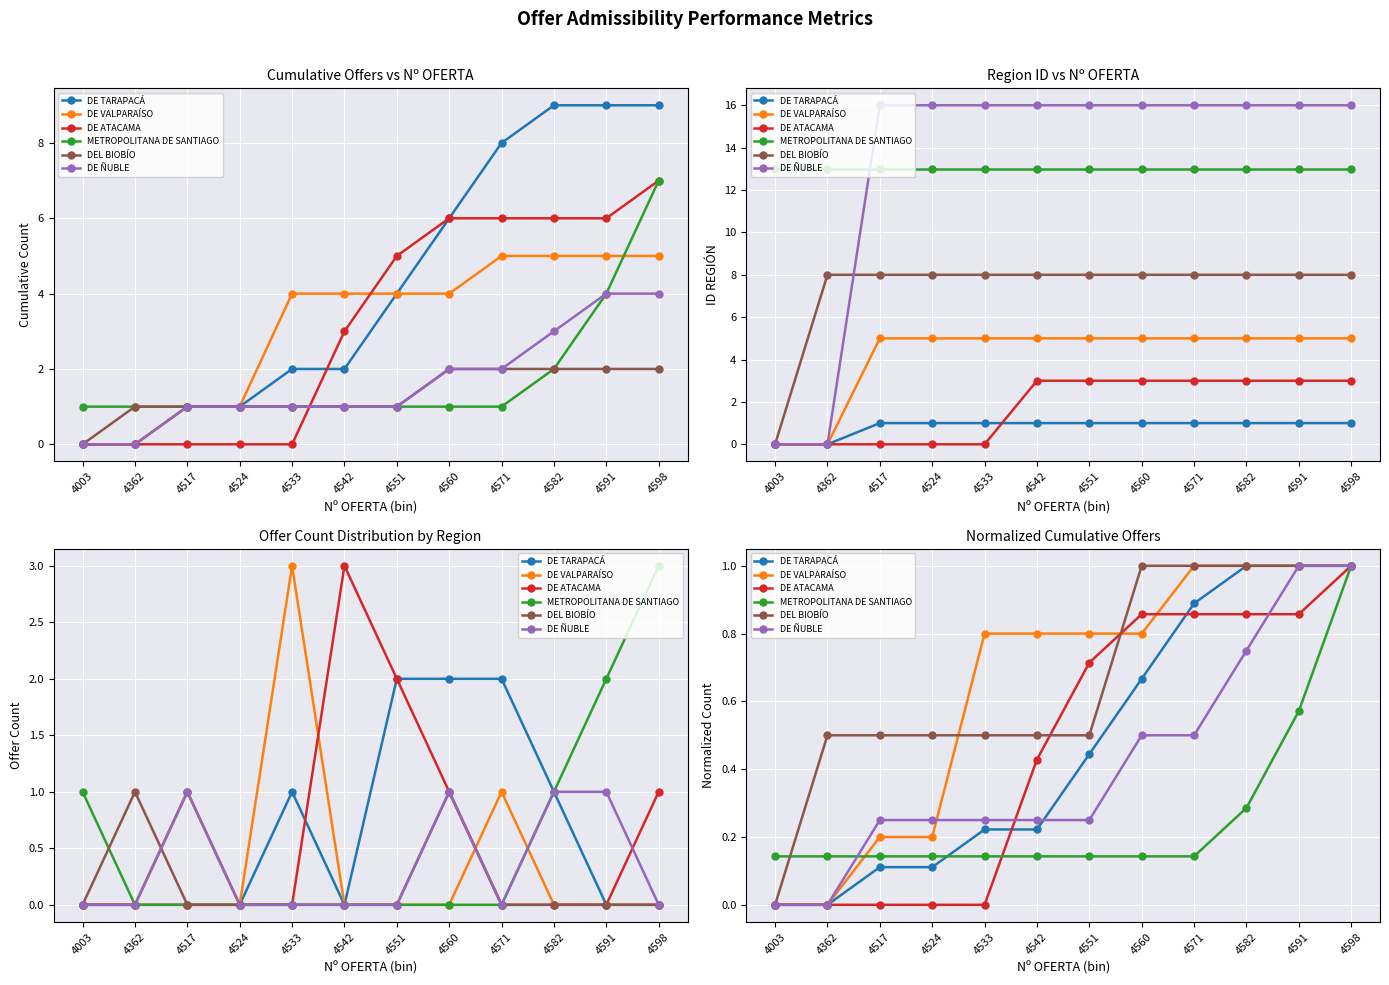

Rank the series at 4591 from lowest to highest value.

METROPOLITANA DE SANTIAGO, DE ATACAMA, DE TARAPACÁ, DE VALPARAÍSO, DEL BIOBÍO, DE ÑUBLE